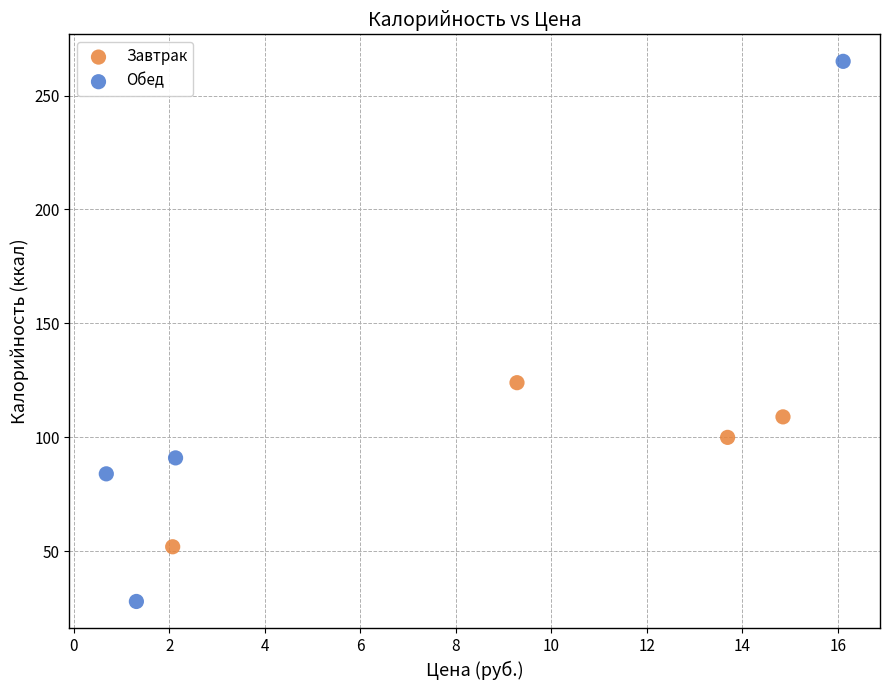

Which series has the largest Y range (max minus min)?

Обед